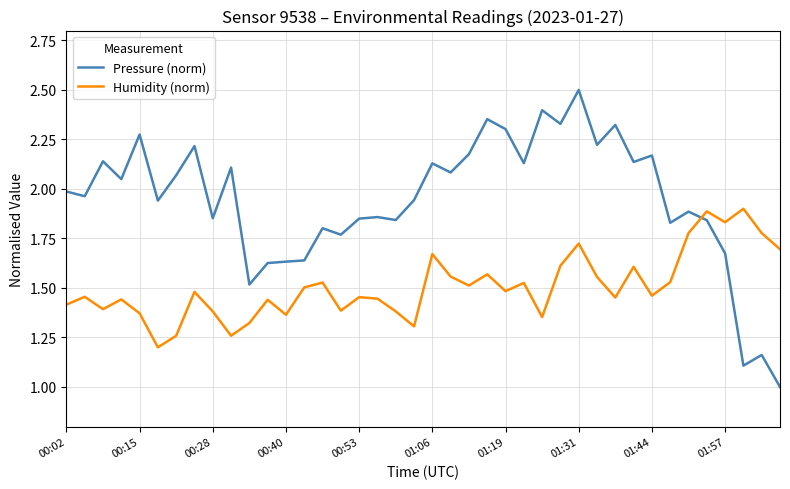

List the series in order of their peak value, highest first.

Pressure (norm), Humidity (norm)